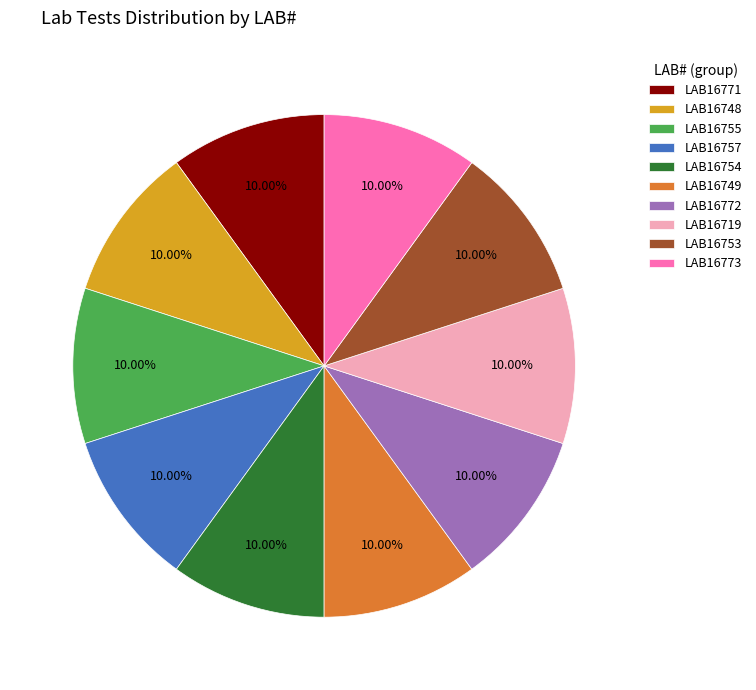

What is the ratio of the value at LAB16748 to the value at LAB16749?

1.0